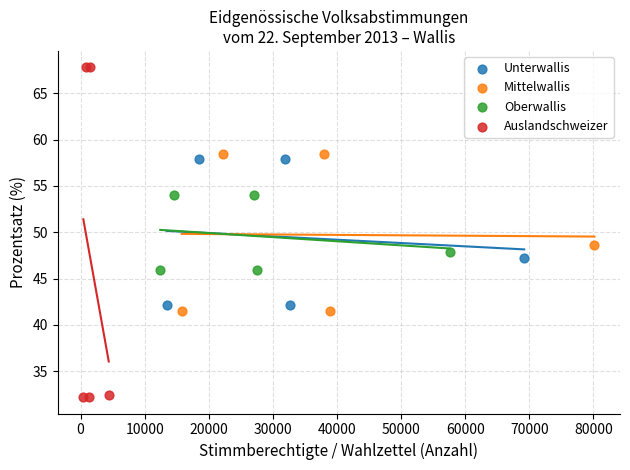

What are all the series names shown in the legend?

Unterwallis, Mittelwallis, Oberwallis, Auslandschweizer